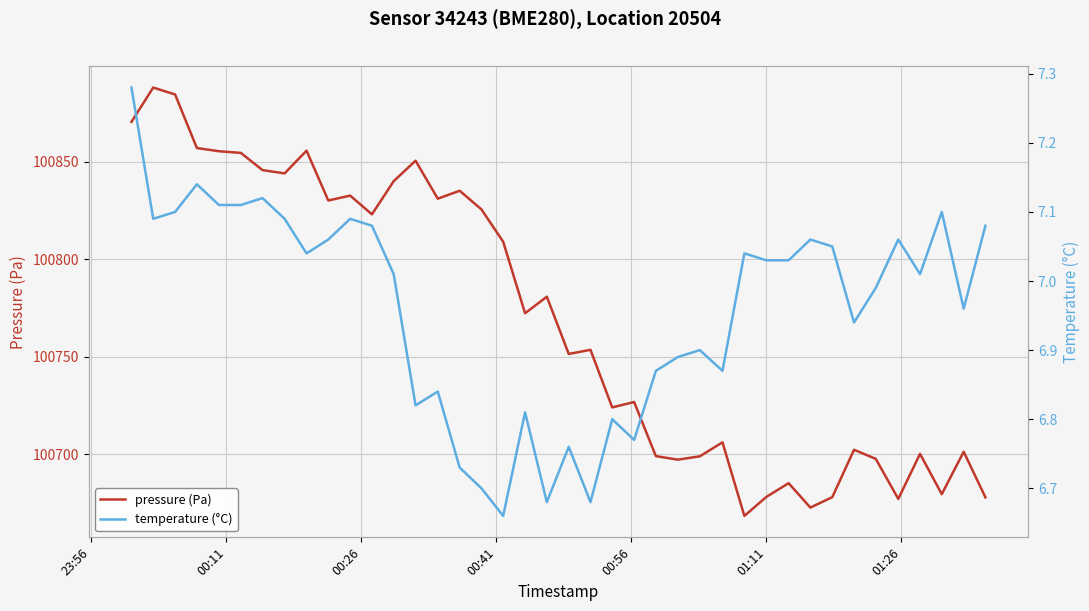

Which series has the largest total across all categories?

pressure (Pa)